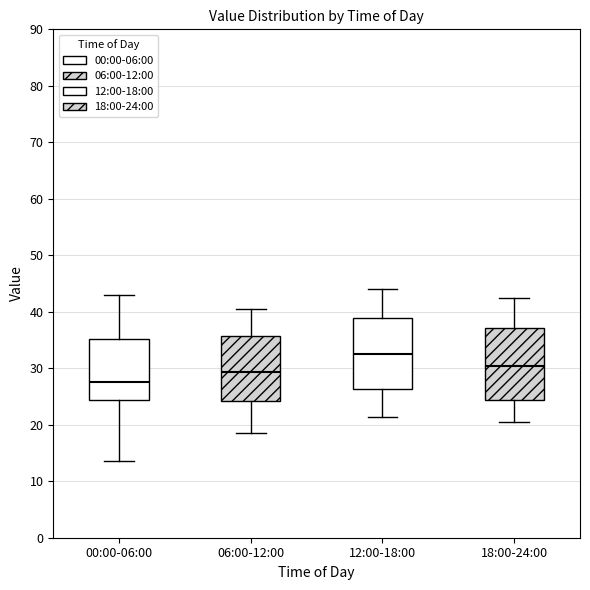

Reading left to right, transcribe this box plot: for each box, give where its median line is, the range the box spans, and where its two whiskers end, as read against the y-axis. The values are not printed on the chart, so give them approximately, as read against the axis.

00:00-06:00: median 28, box 24 to 35, whiskers 14 to 43
06:00-12:00: median 29, box 24 to 36, whiskers 19 to 41
12:00-18:00: median 33, box 26 to 39, whiskers 21 to 44
18:00-24:00: median 30, box 24 to 37, whiskers 20 to 43